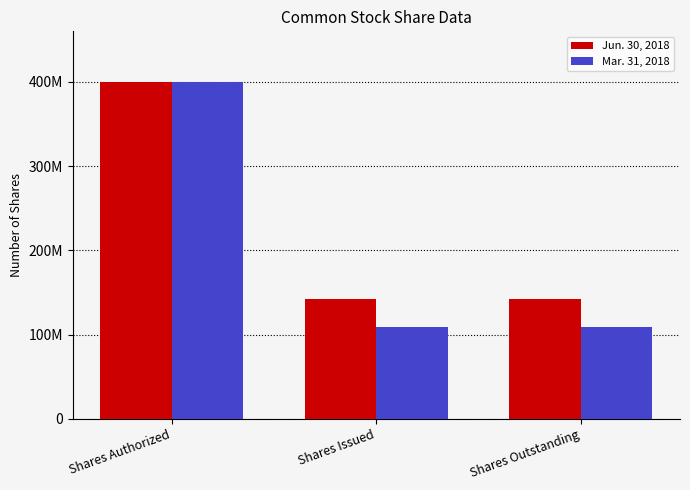

How many Mar. 31, 2018 values are between 108611814 and 400000000?

3